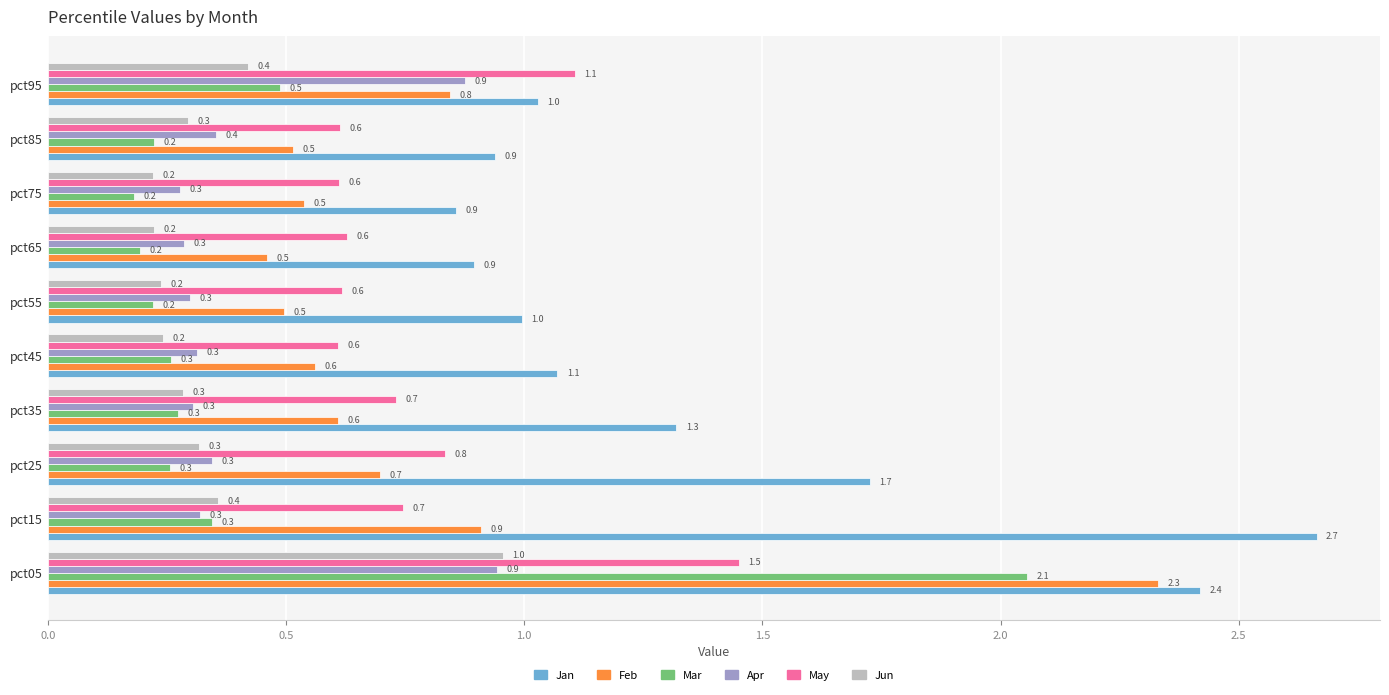

What is the difference between the maximum and second lowest values in the Mar series?

1.9